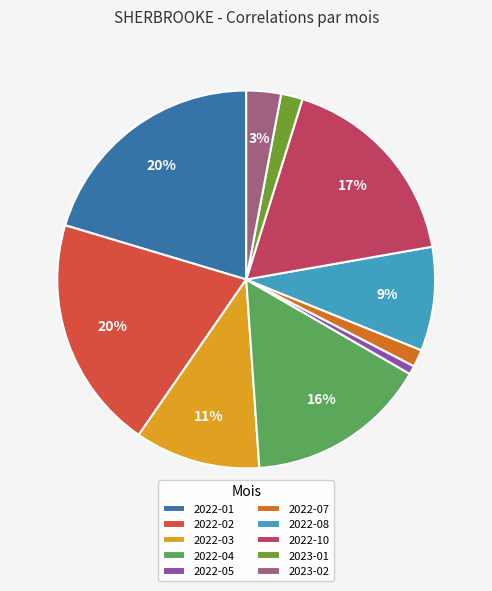

How many slices are in this pie chart?

10